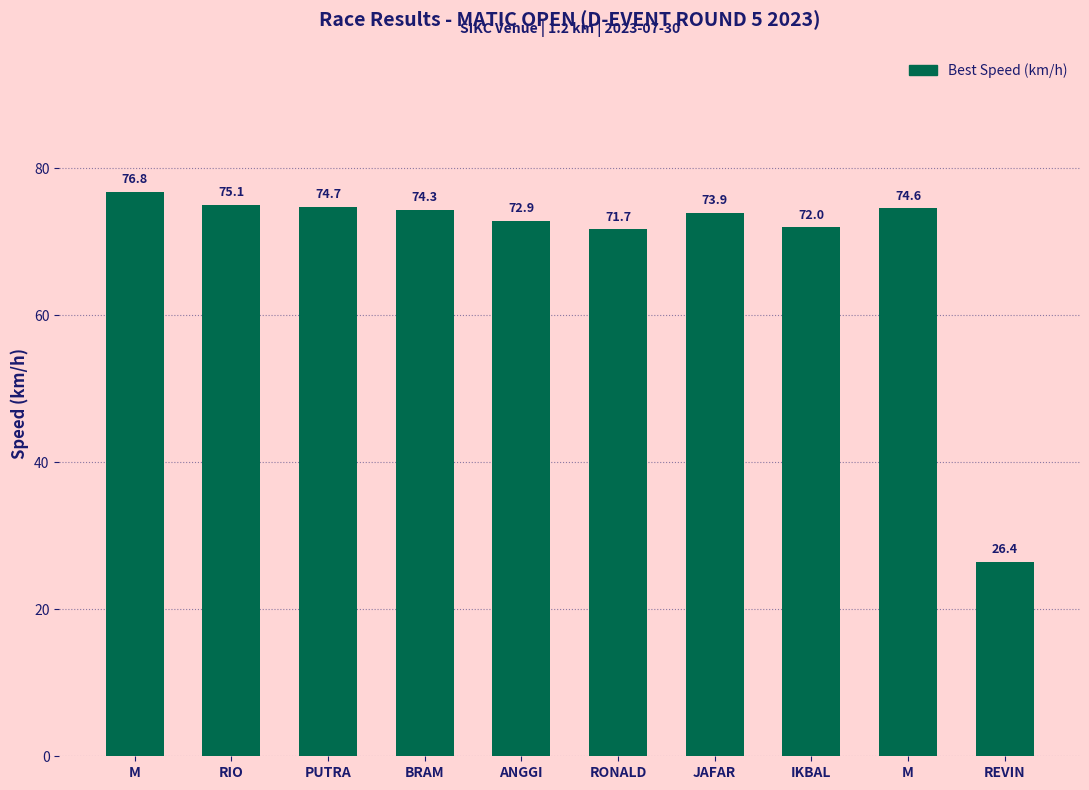

Is it true that the value at PUTRA is 128.1?

False